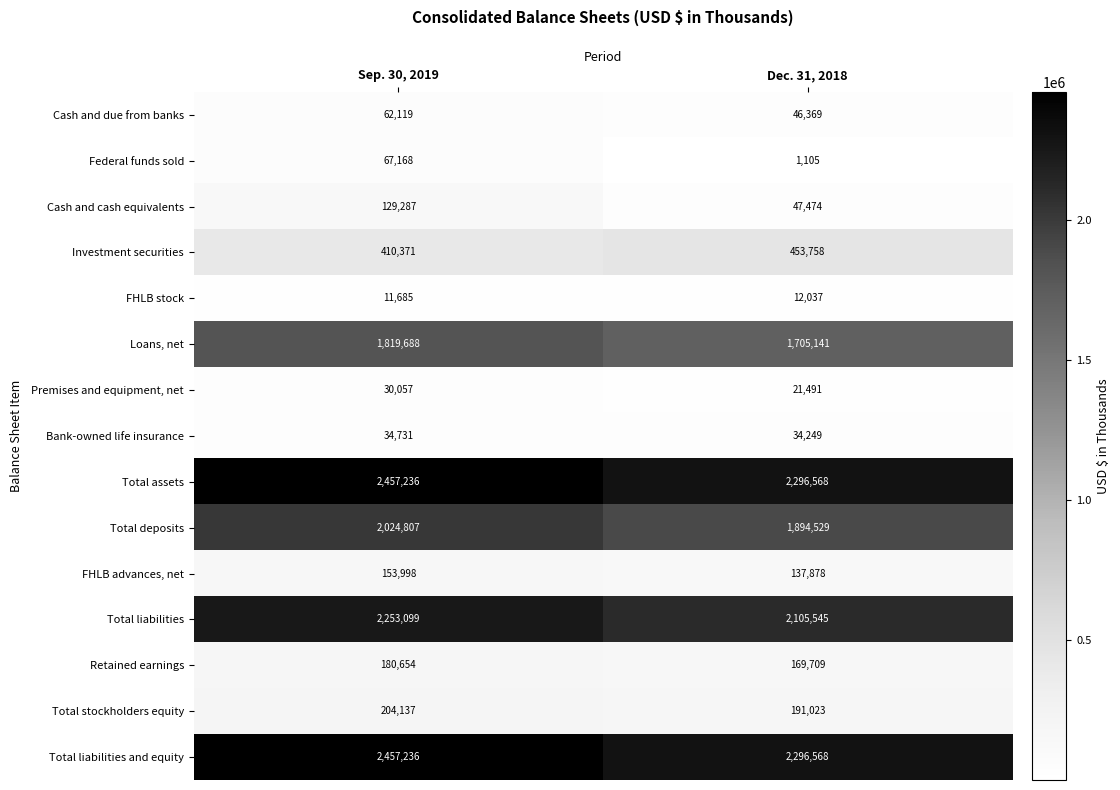

Reading left to right, list all the values displayed in this chart.

Cash and due from banks: Sep. 30, 2019=62119	Dec. 31, 2018=46369
Federal funds sold: Sep. 30, 2019=67168	Dec. 31, 2018=1105
Cash and cash equivalents: Sep. 30, 2019=129287	Dec. 31, 2018=47474
Investment securities: Sep. 30, 2019=410371	Dec. 31, 2018=453758
FHLB stock: Sep. 30, 2019=11685	Dec. 31, 2018=12037
Loans, net: Sep. 30, 2019=1819688	Dec. 31, 2018=1705141
Premises and equipment, net: Sep. 30, 2019=30057	Dec. 31, 2018=21491
Bank-owned life insurance: Sep. 30, 2019=34731	Dec. 31, 2018=34249
Total assets: Sep. 30, 2019=2457236	Dec. 31, 2018=2296568
Total deposits: Sep. 30, 2019=2024807	Dec. 31, 2018=1894529
FHLB advances, net: Sep. 30, 2019=153998	Dec. 31, 2018=137878
Total liabilities: Sep. 30, 2019=2253099	Dec. 31, 2018=2105545
Retained earnings: Sep. 30, 2019=180654	Dec. 31, 2018=169709
Total stockholders equity: Sep. 30, 2019=204137	Dec. 31, 2018=191023
Total liabilities and equity: Sep. 30, 2019=2457236	Dec. 31, 2018=2296568